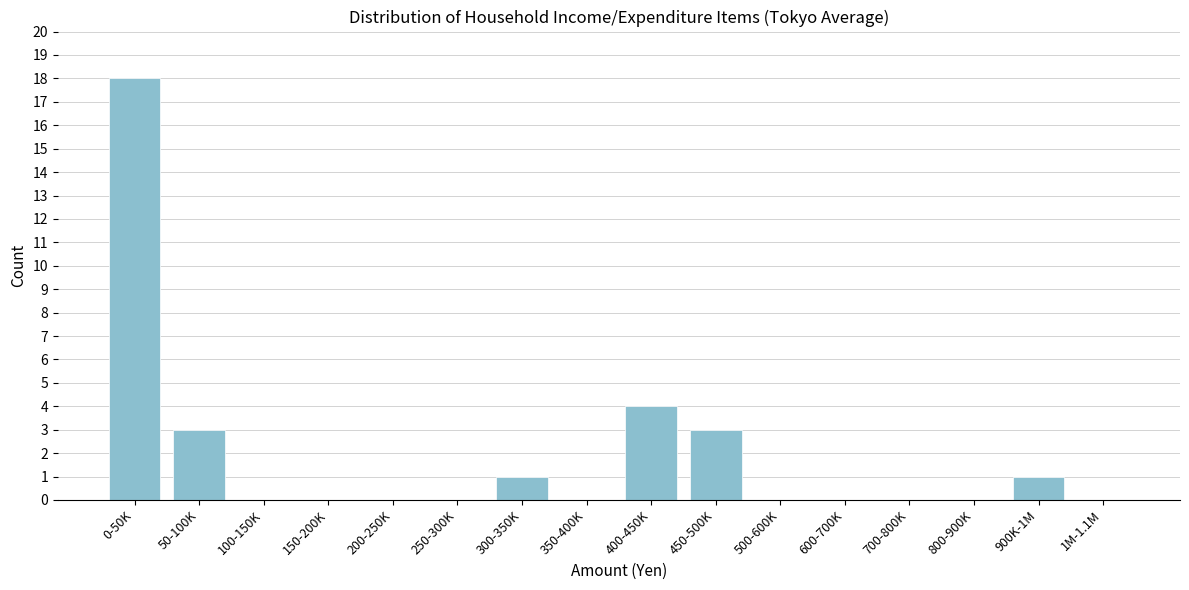

Reading left to right, what are all the values shown in this chart?

0-50K=18	50-100K=3	100-150K=0	150-200K=0	200-250K=0	250-300K=0	300-350K=1	350-400K=0	400-450K=4	450-500K=3	500-600K=0	600-700K=0	700-800K=0	800-900K=0	900K-1M=1	1M-1.1M=0